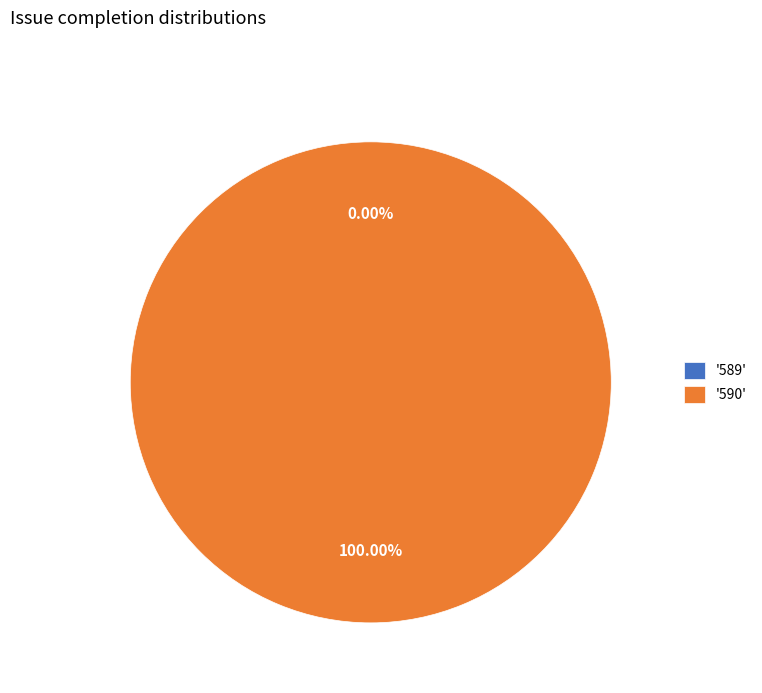

To the nearest percent, what is the difference between the 590 and 589 slice percentages?

100%